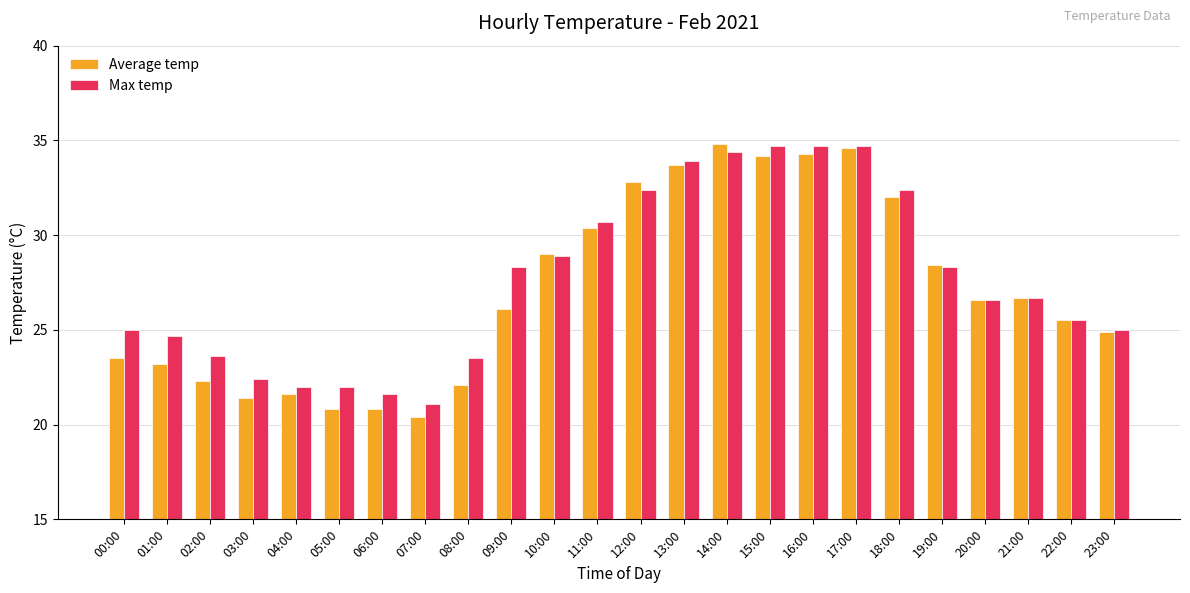

Which series has the largest total across all categories?

Max temp